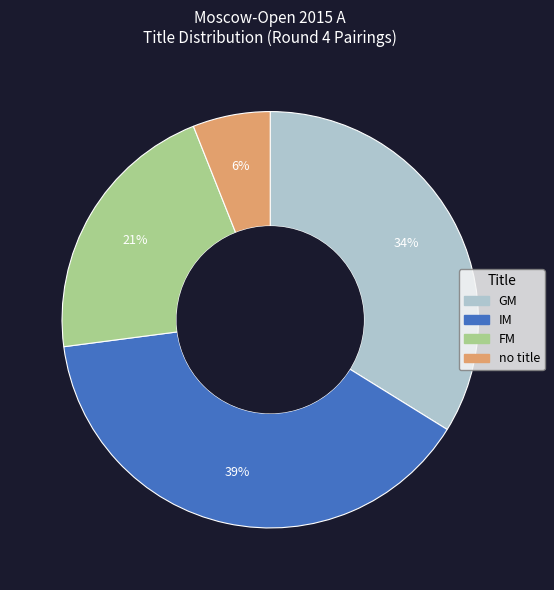

To the nearest percent, what is the average slice percentage?

25%